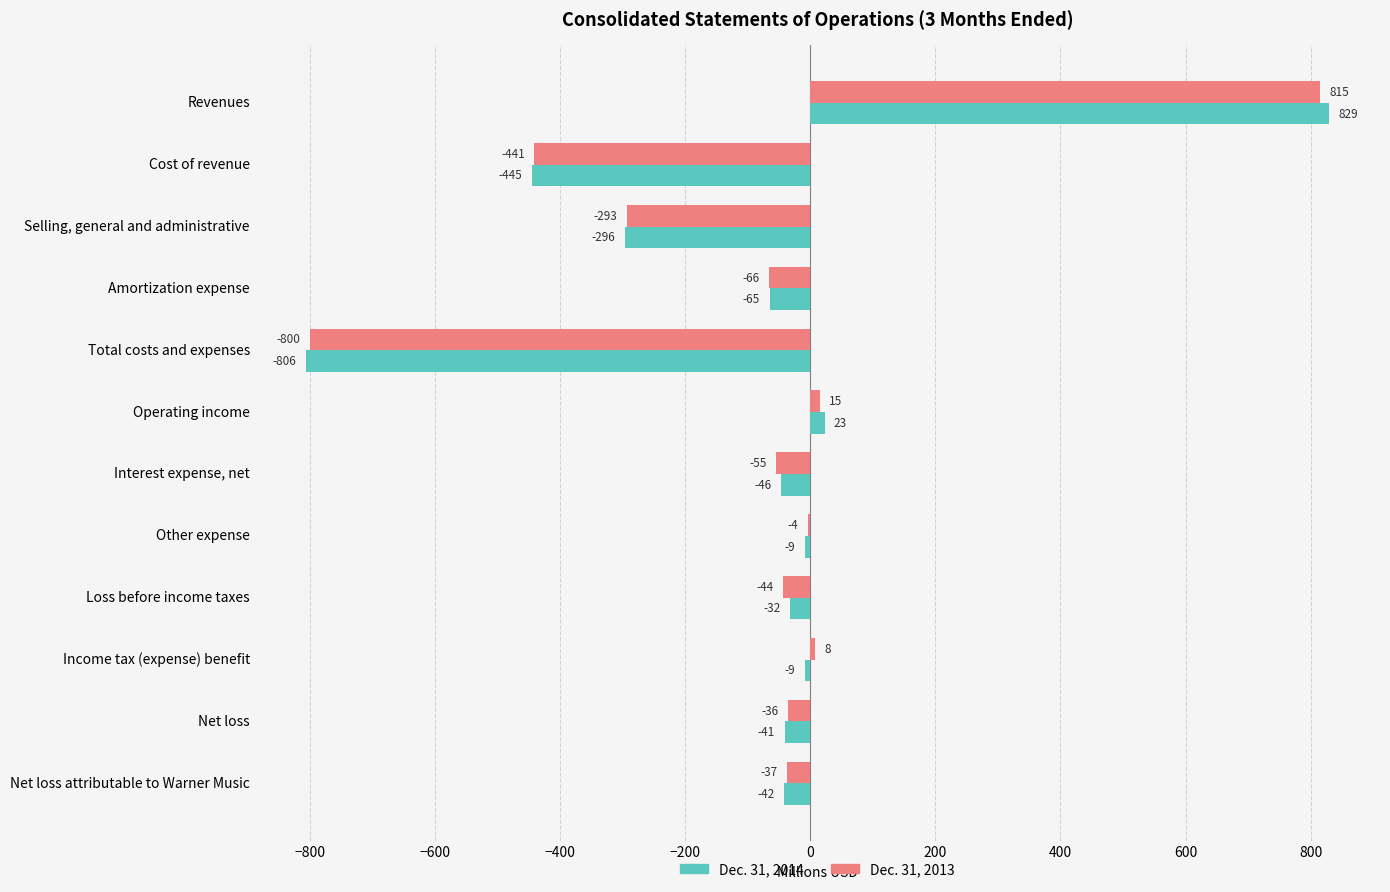

The Dec. 31, 2014 series shows -9 at Other expense. True or false?

True